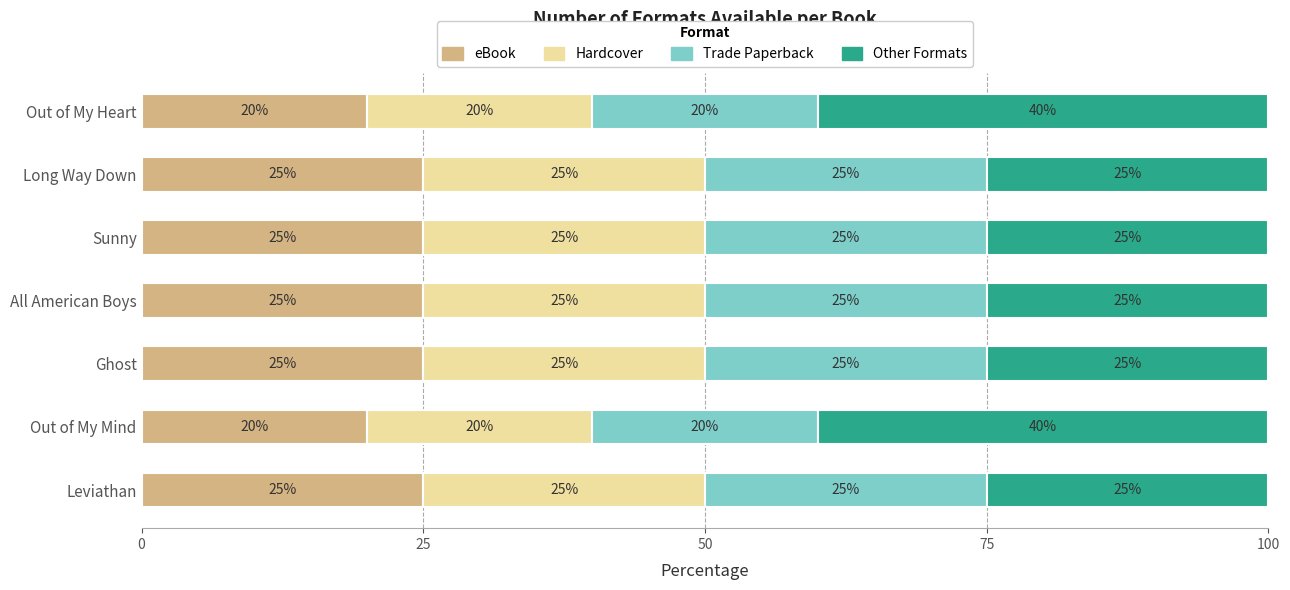

The eBook series shows 25 at Ghost. True or false?

True